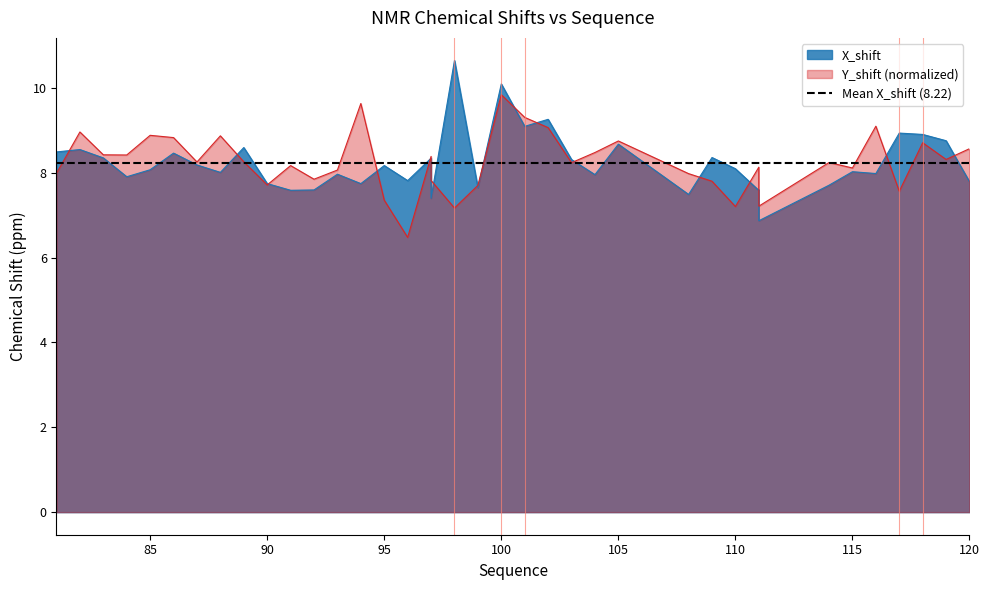

At which category is the sum across all series the highest?

100